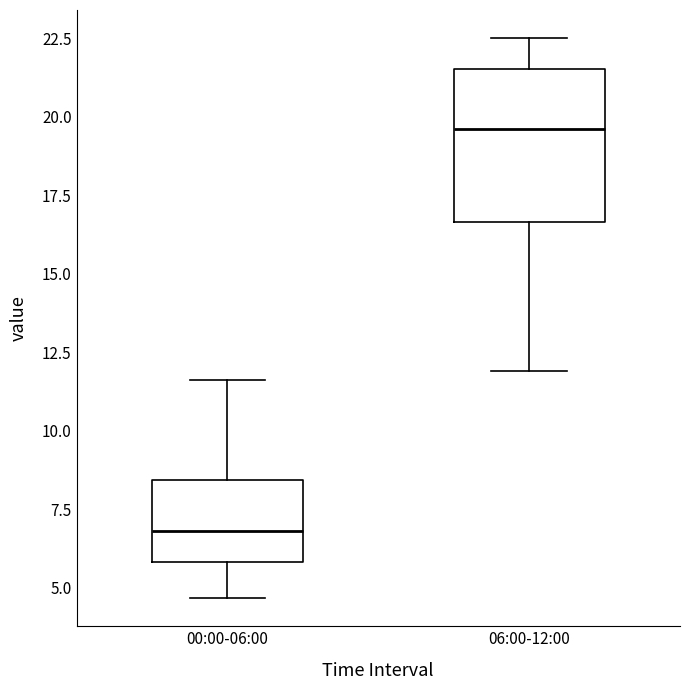

Reading left to right, transcribe this box plot: for each box, give where its median line is, the range the box spans, and where its two whiskers end, as read against the y-axis. The values are not printed on the chart, so give them approximately, as read against the axis.

00:00-06:00: median 7.0, box 6.0 to 8.5, whiskers 4.5 to 11.5
06:00-12:00: median 19.5, box 16.5 to 21.5, whiskers 12.0 to 22.5